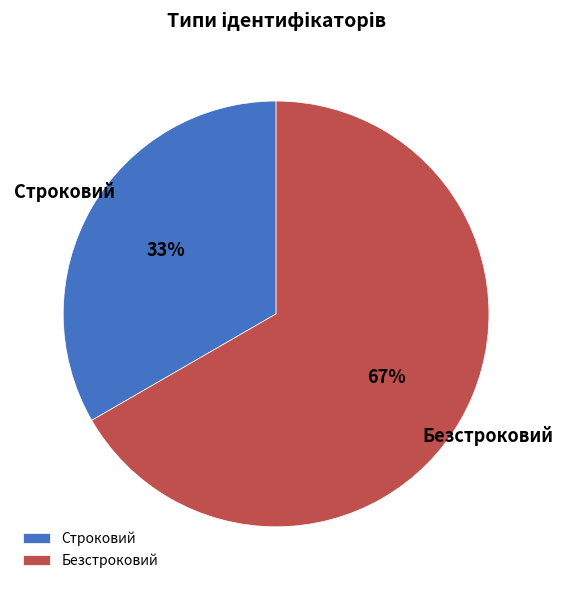

Does Строковий account for over 50% of the chart?

No